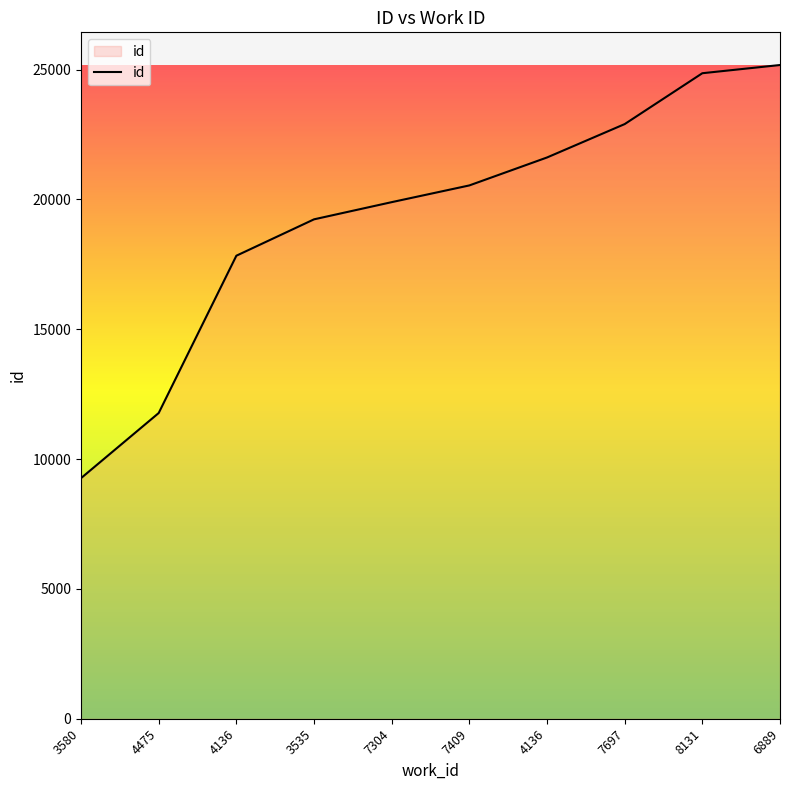

How many lines are shown in the chart?

1